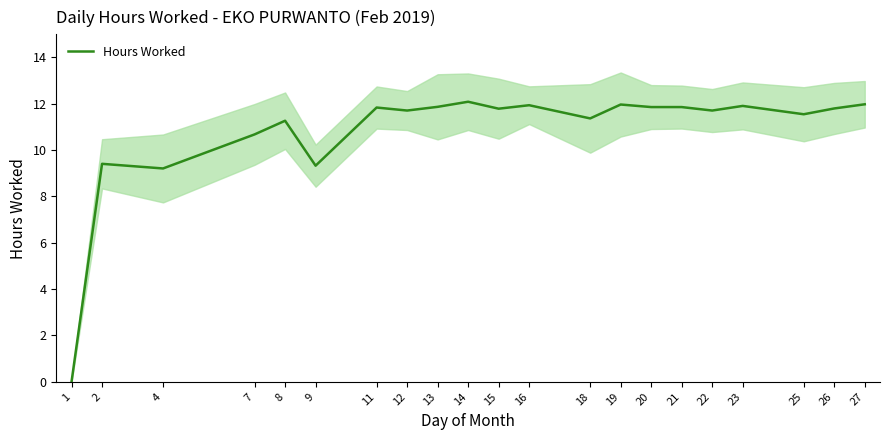

What is the value of the 10th point from the left?

12.1